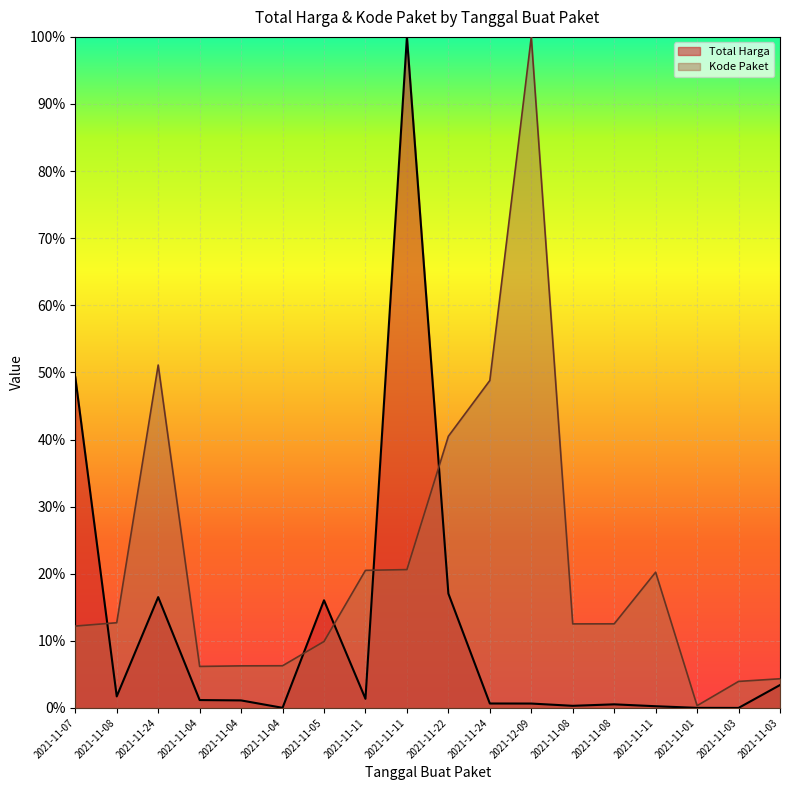

What are all the series names shown in the legend?

Total Harga, Kode Paket